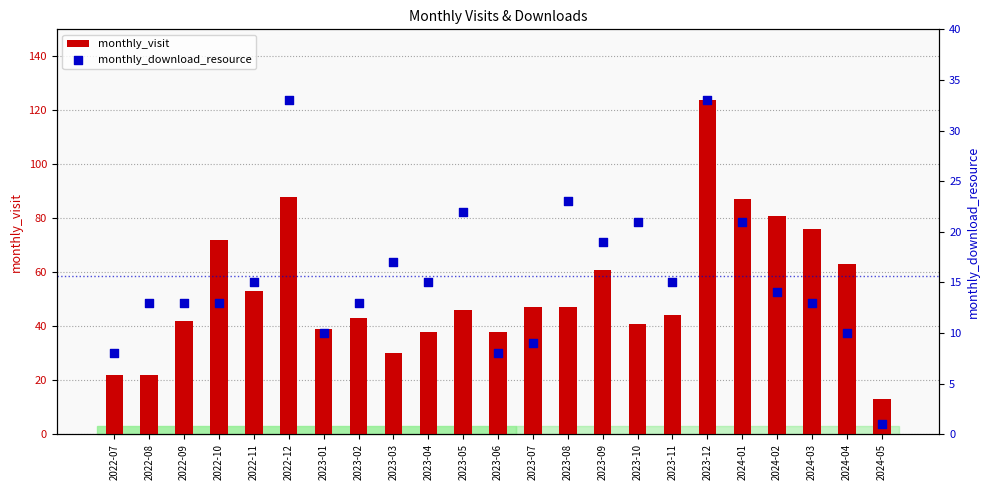

At which category is the sum across all series the highest?

2023-12